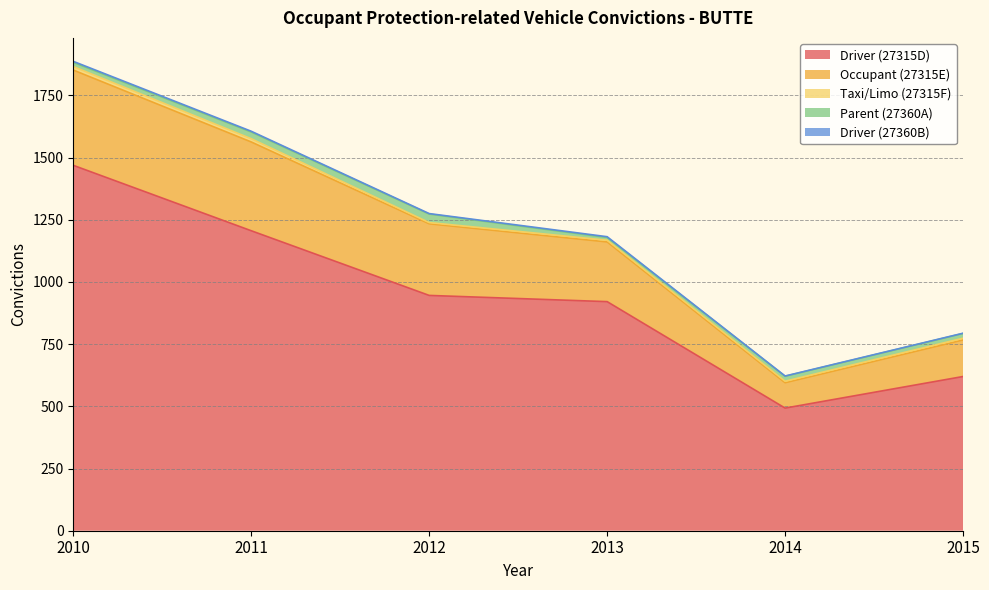

What is the value of the Driver (27315D) point at the 3rd from the left?

946